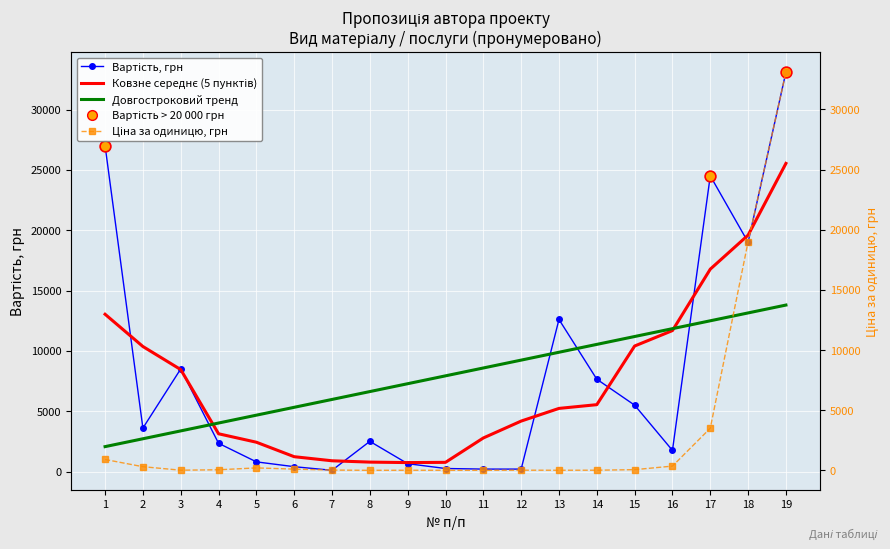

Which series has the largest total across all categories?

Довгостроковий тренд